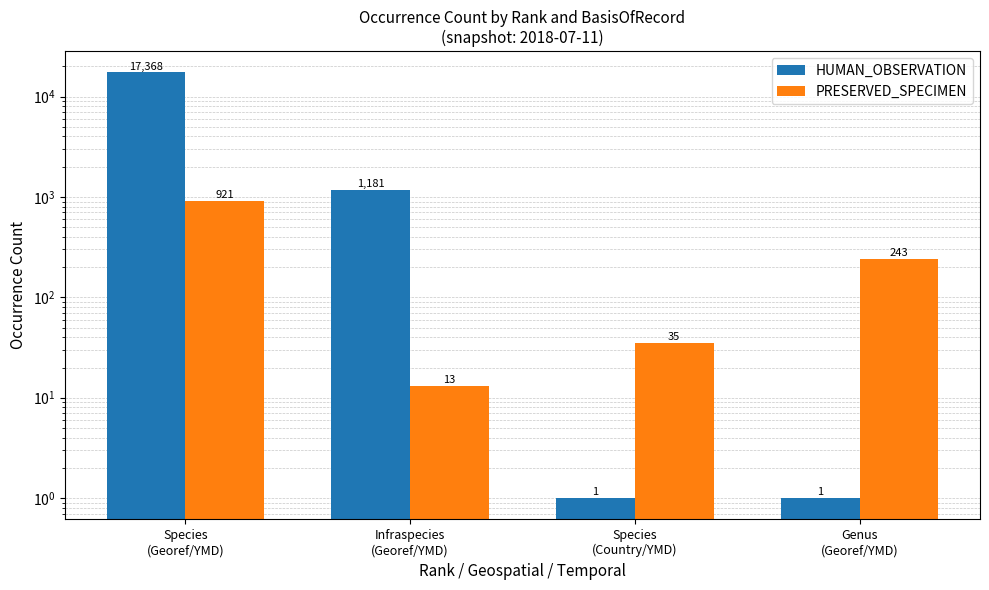

What is the label of the 3rd bar from the right?

Infraspecies
(Georef/YMD)